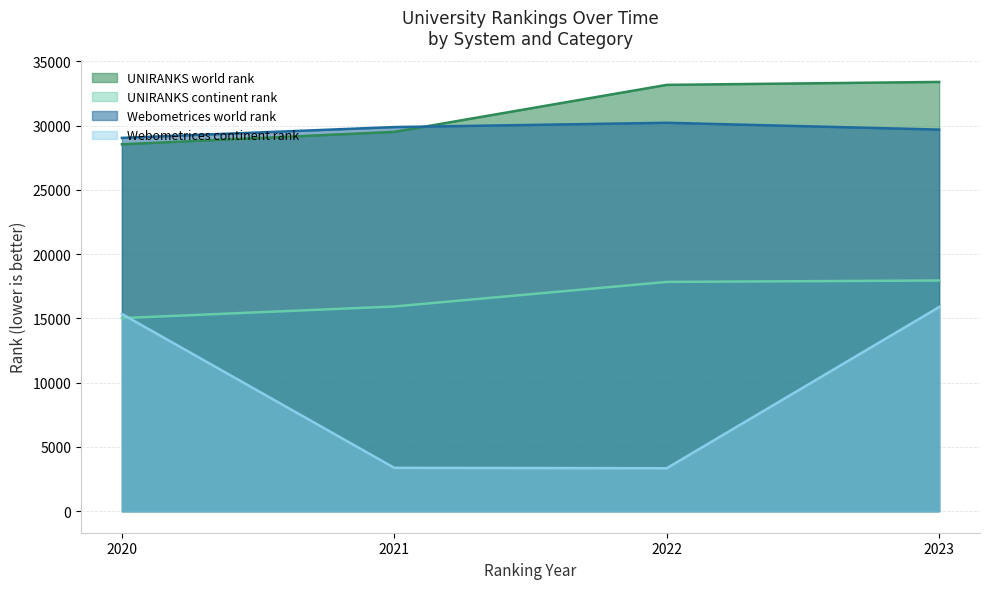

At 2020, list the series in order from largest to smallest.

Webometrices world rank, UNIRANKS world rank, Webometrices continent rank, UNIRANKS continent rank